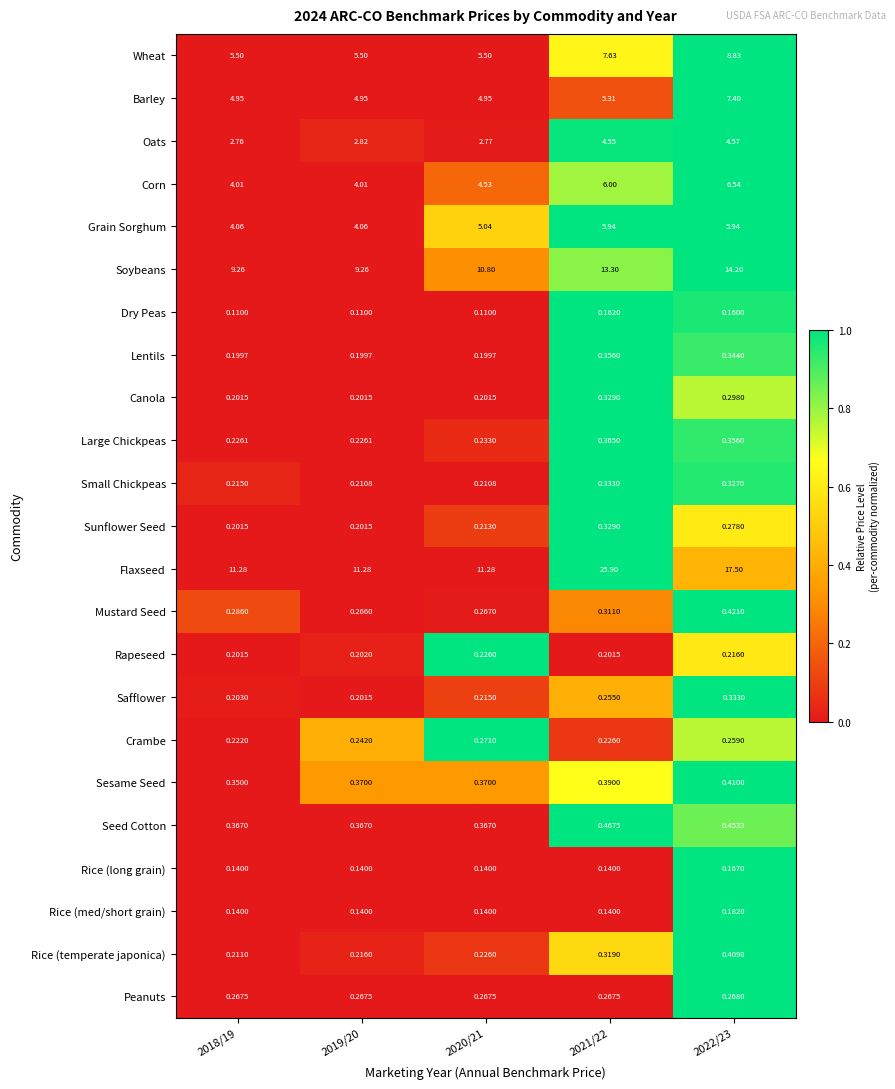

Rank the series at 2022/23 from lowest to highest value.

Dry Peas, Rice (long grain), Rice (med/short grain), Rapeseed, Crambe, Peanuts, Sunflower Seed, Canola, Small Chickpeas, Safflower, Lentils, Large Chickpeas, Rice (temperate japonica), Sesame Seed, Mustard Seed, Seed Cotton, Oats, Grain Sorghum, Corn, Barley, Wheat, Soybeans, Flaxseed